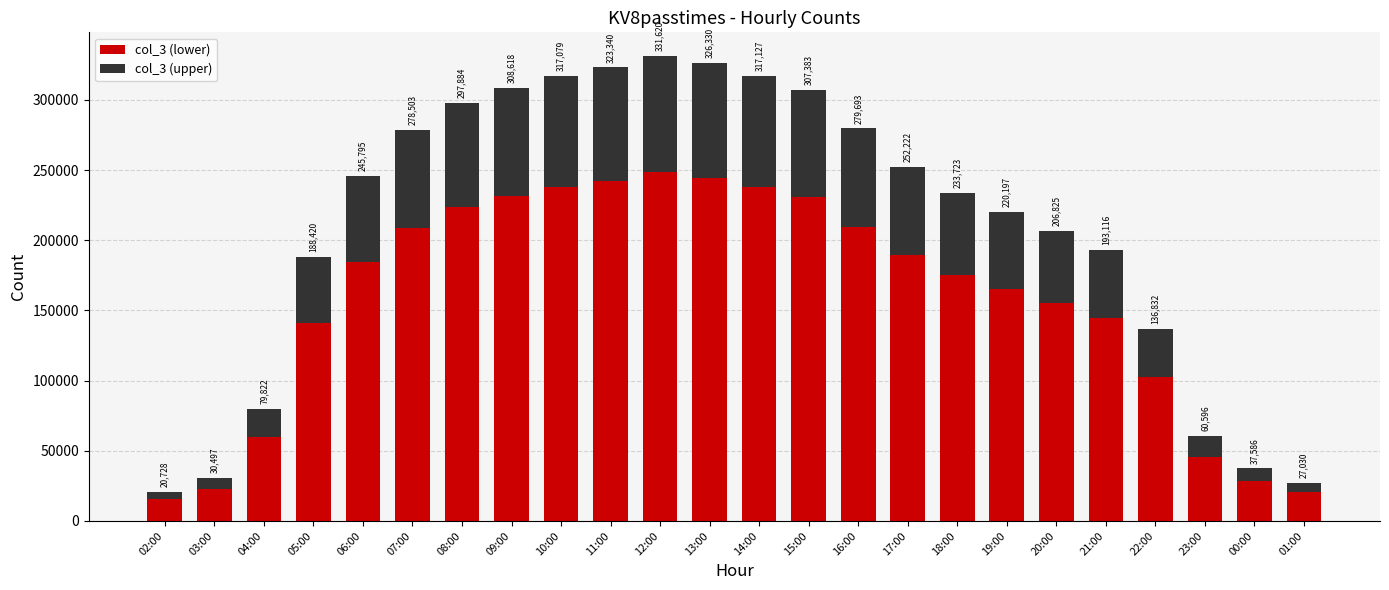

What is the difference between the col_3 (upper) values at 09:00 and 13:00?

4428.0